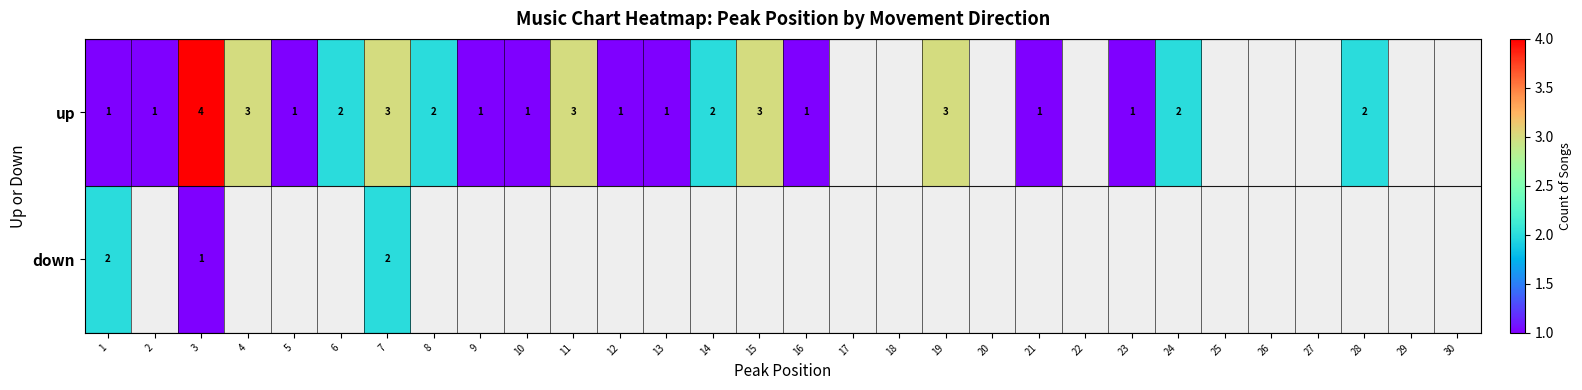

The up series shows 3 at 15. True or false?

True